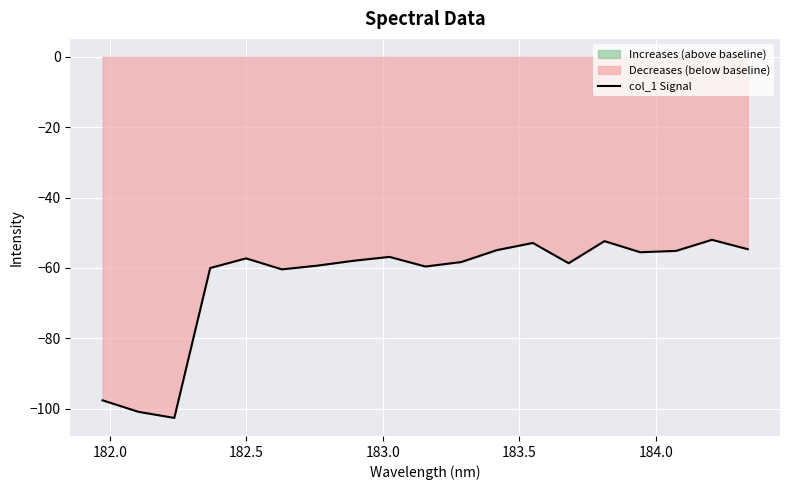

What is the lowest value of the col_1 Signal series?

-102.6